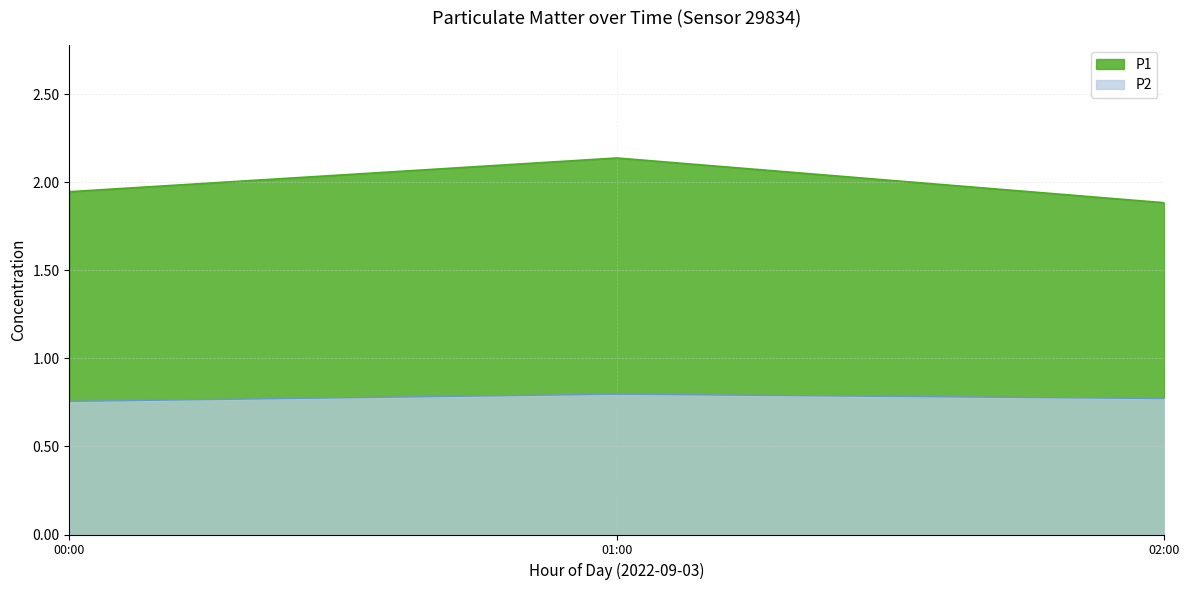

Rank the series by their maximum value, from lowest to highest.

P2, P1